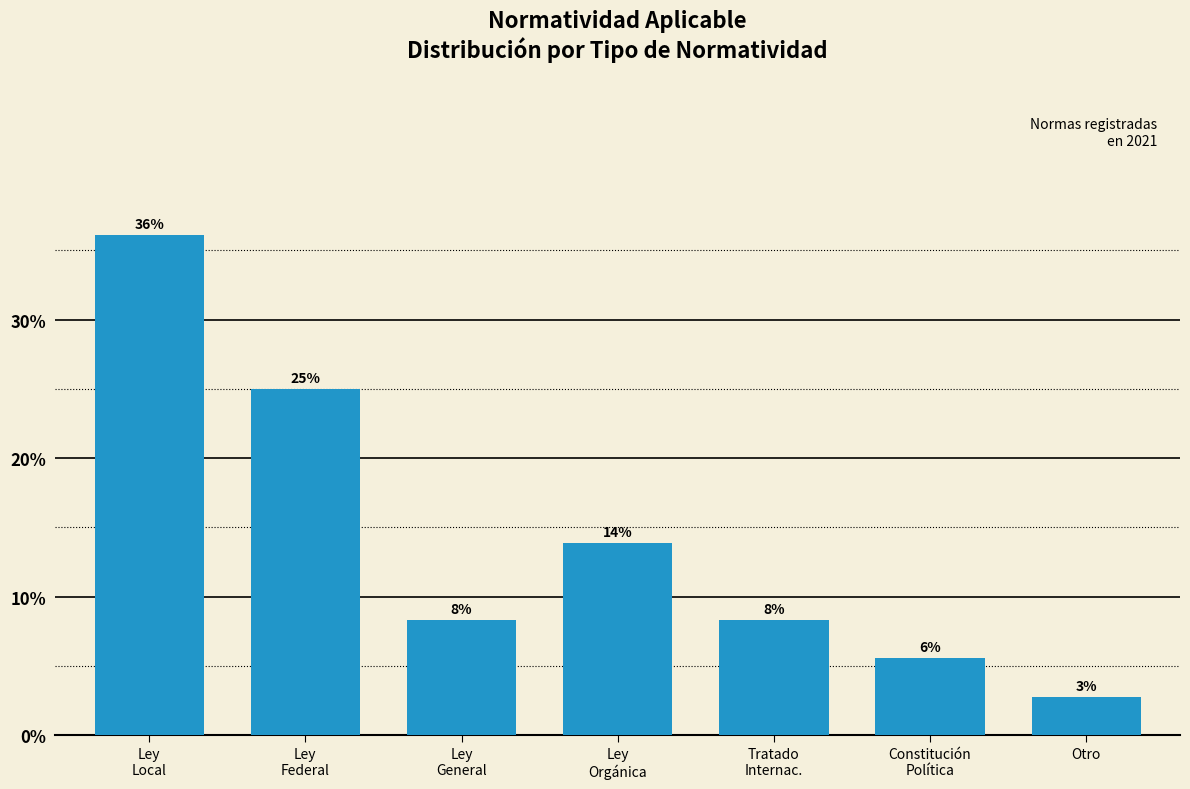

What is the label of the 6th bar from the left?

Constitución
Política